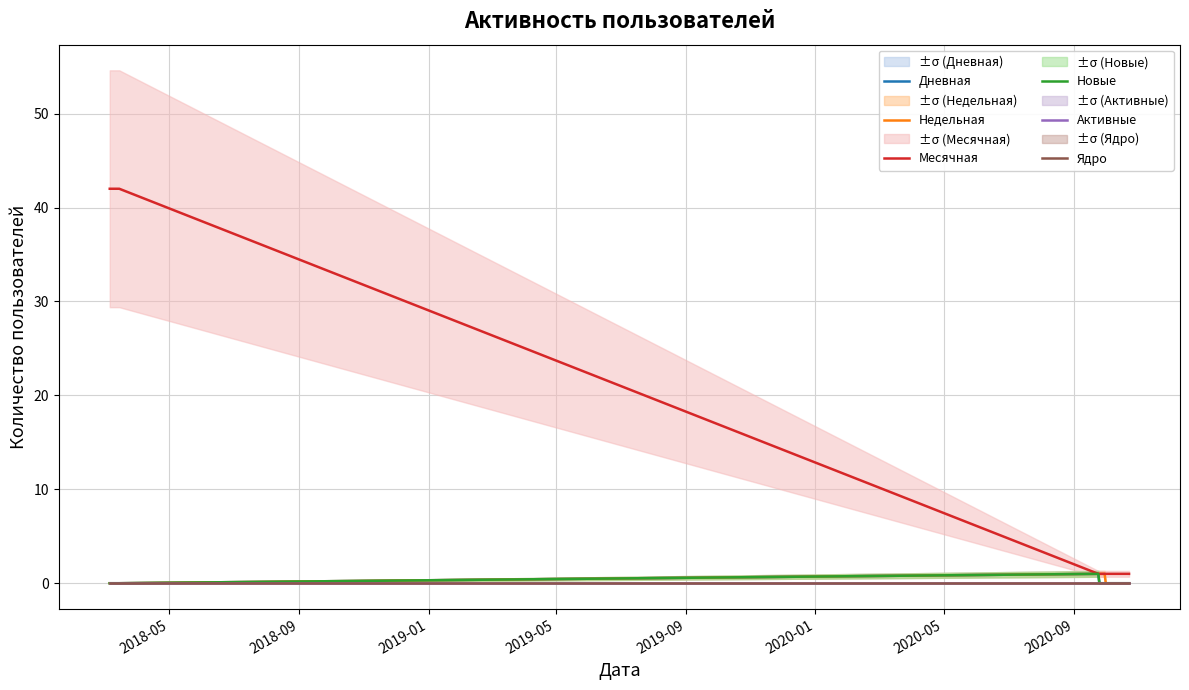

At which label is Недельная closest to 0?

2018-05